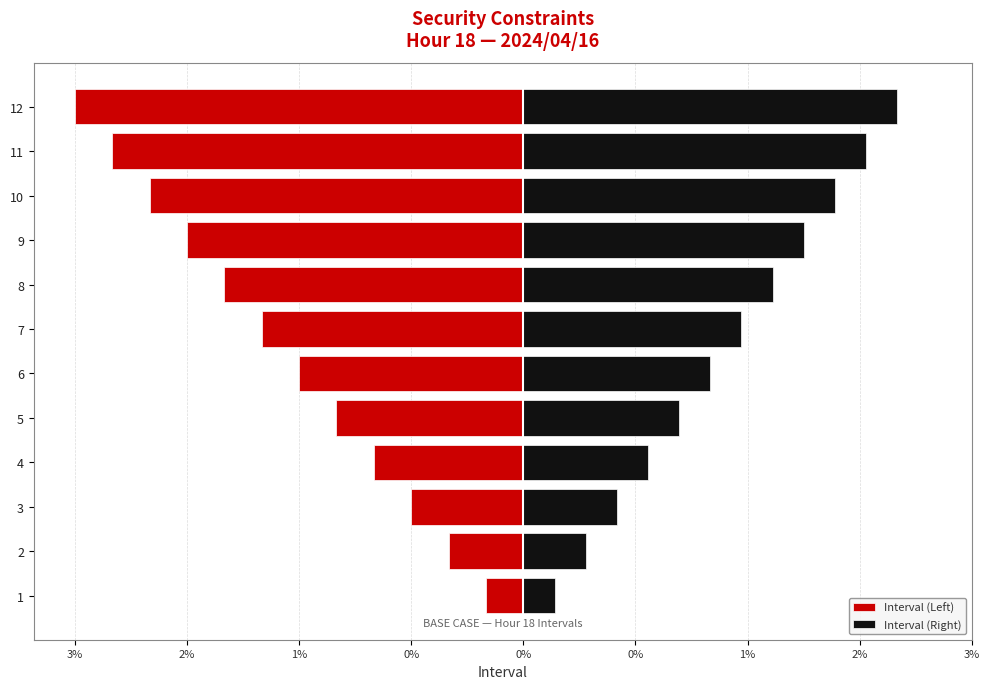

Reading right to left, extract all data points from this chart.

Interval (Left): -3.6	-3.3	-3.0	-2.7	-2.4	-2.1	-1.8	-1.5	-1.2	-0.9	-0.6	-0.3
Interval (Right): 3.0	2.8	2.5	2.2	2.0	1.8	1.5	1.2	1.0	0.8	0.5	0.2